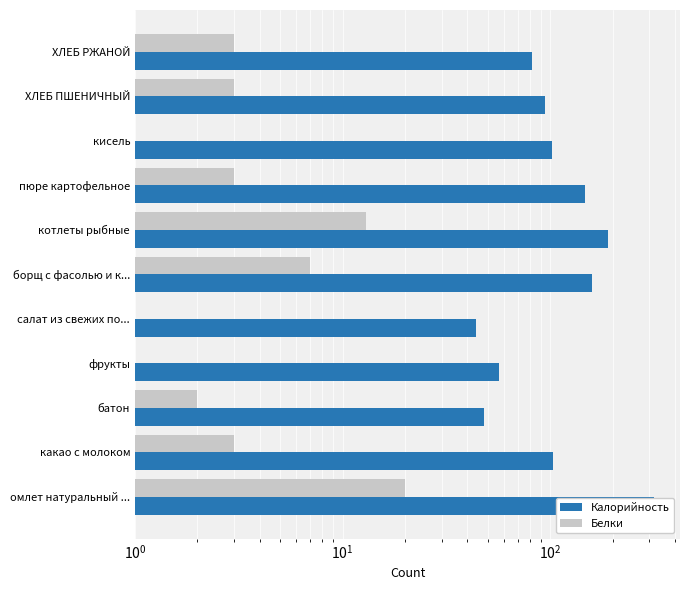

What is the difference between the maximum and minimum values in the Белки series?

20